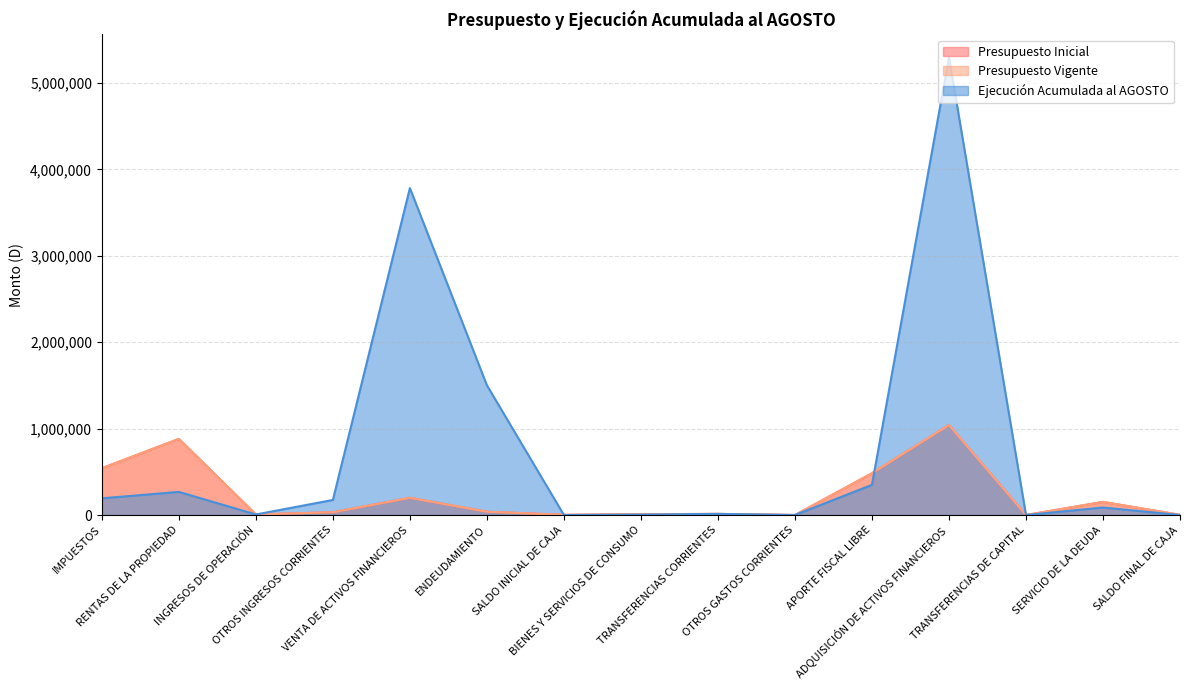

How many series are shown in this chart?

3